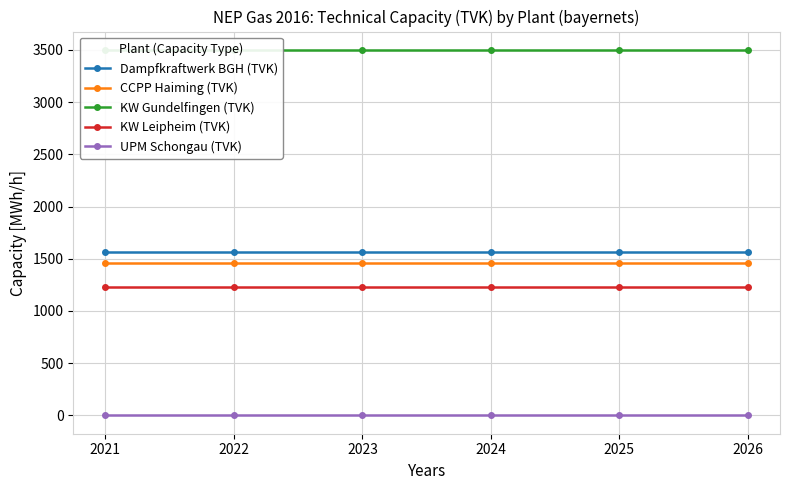

What is the sum of all KW Gundelfingen (TVK) values?

21000